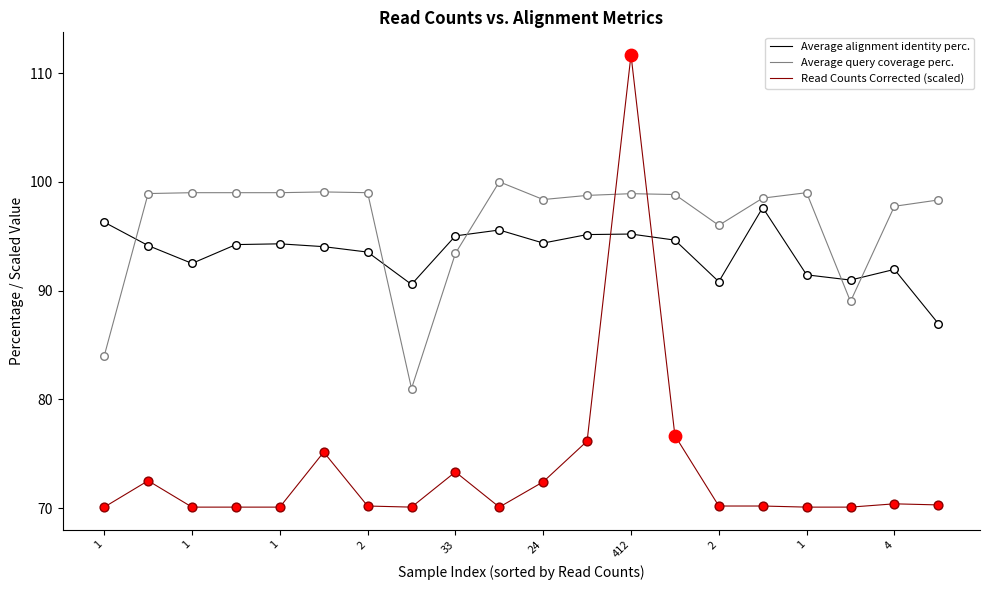

Which series has the largest total across all categories?

Average query coverage perc.